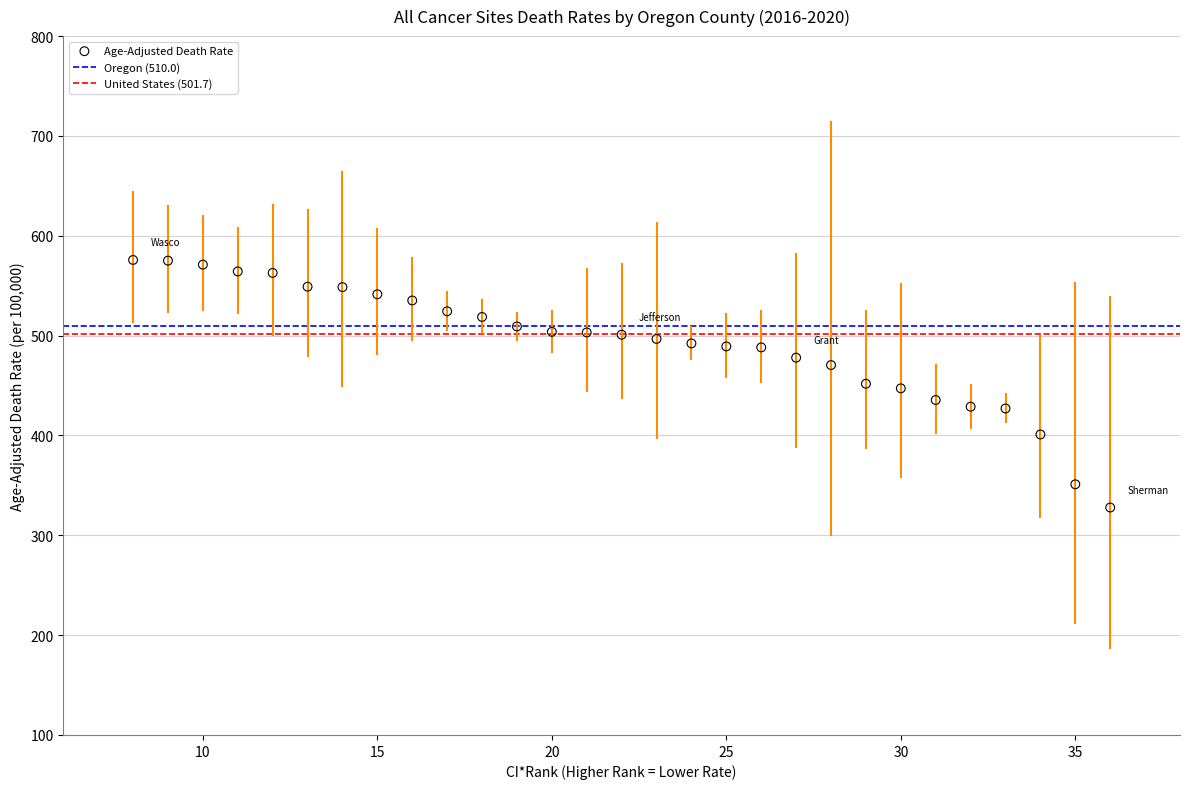

What is the range of Y values (max minus min)?

248.0